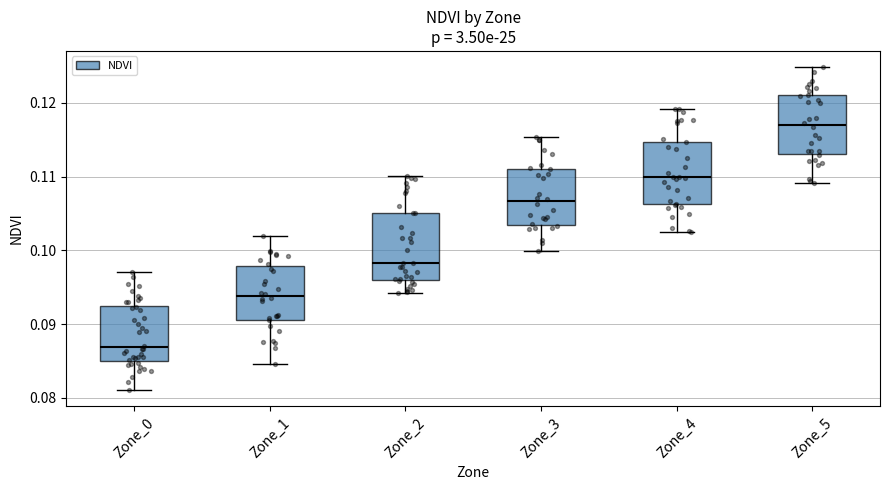

Reading left to right, read every box against the y-axis: the position of its median line, the range the box covers, and the ends of its whiskers. The values are not printed on the chart, so give them approximately, as read against the axis.

Zone_0: median 0.087, box 0.085 to 0.093, whiskers 0.081 to 0.097
Zone_1: median 0.094, box 0.091 to 0.098, whiskers 0.085 to 0.102
Zone_2: median 0.098, box 0.096 to 0.105, whiskers 0.094 to 0.110
Zone_3: median 0.107, box 0.103 to 0.111, whiskers 0.100 to 0.115
Zone_4: median 0.110, box 0.106 to 0.115, whiskers 0.103 to 0.119
Zone_5: median 0.117, box 0.113 to 0.121, whiskers 0.109 to 0.125